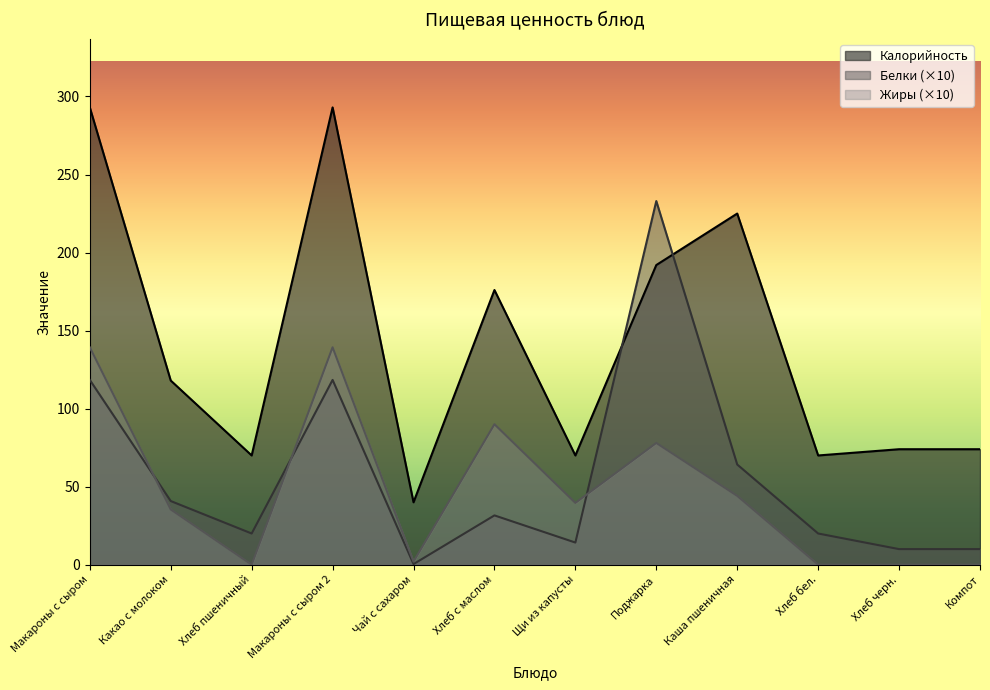

What is the difference between the maximum and minimum values in the Белки series?

232.6